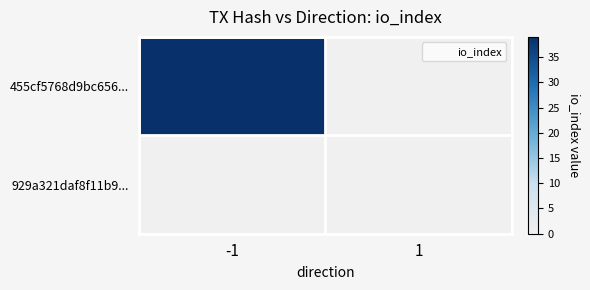

Reading left to right, transcribe all the data shown in this chart.

455cf5768d9bc656...: -1=39	1=0
929a321daf8f11b9...: -1=0	1=0